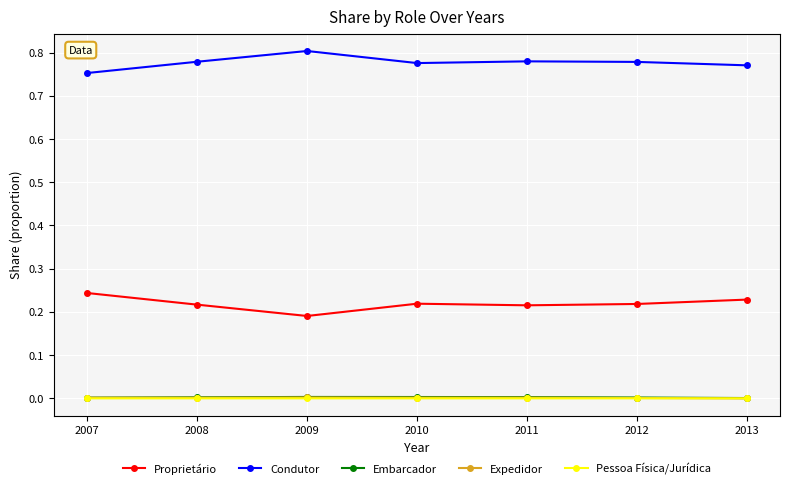

True or false: Pessoa Física/Jurídica and Condutor cross at least once.

False